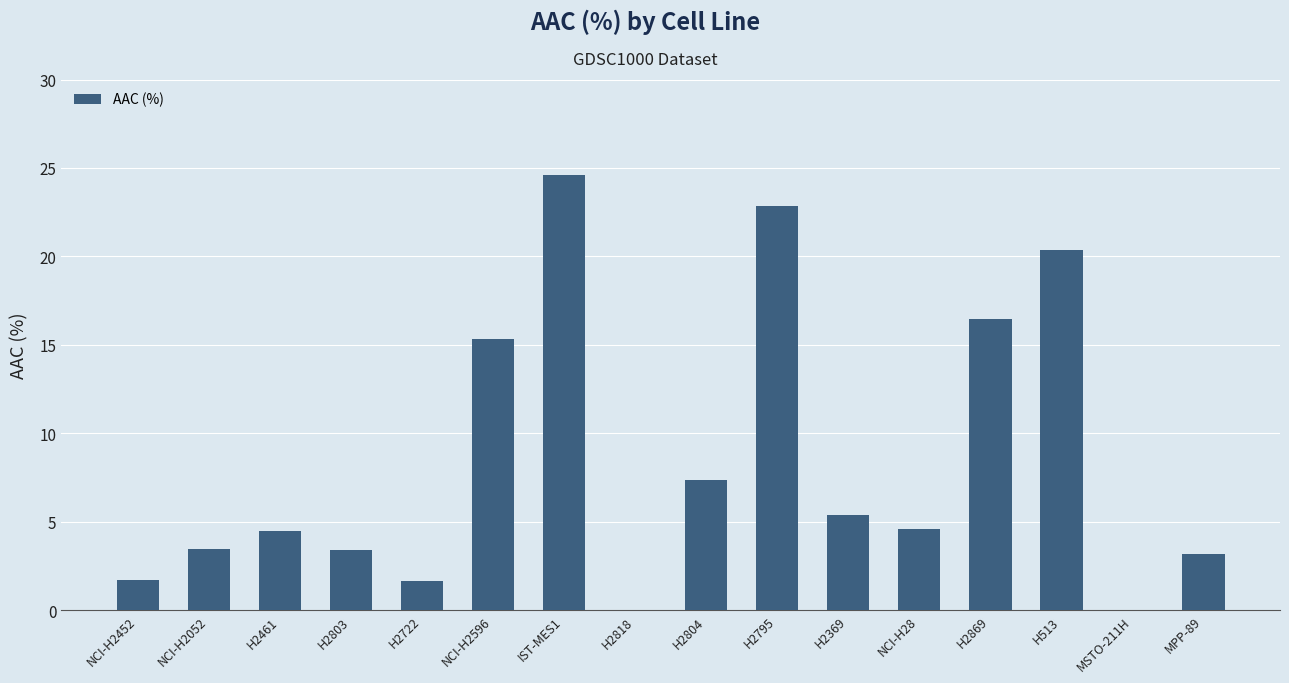

What is the ratio of the value at H2869 to the value at NCI-H2596?

1.1